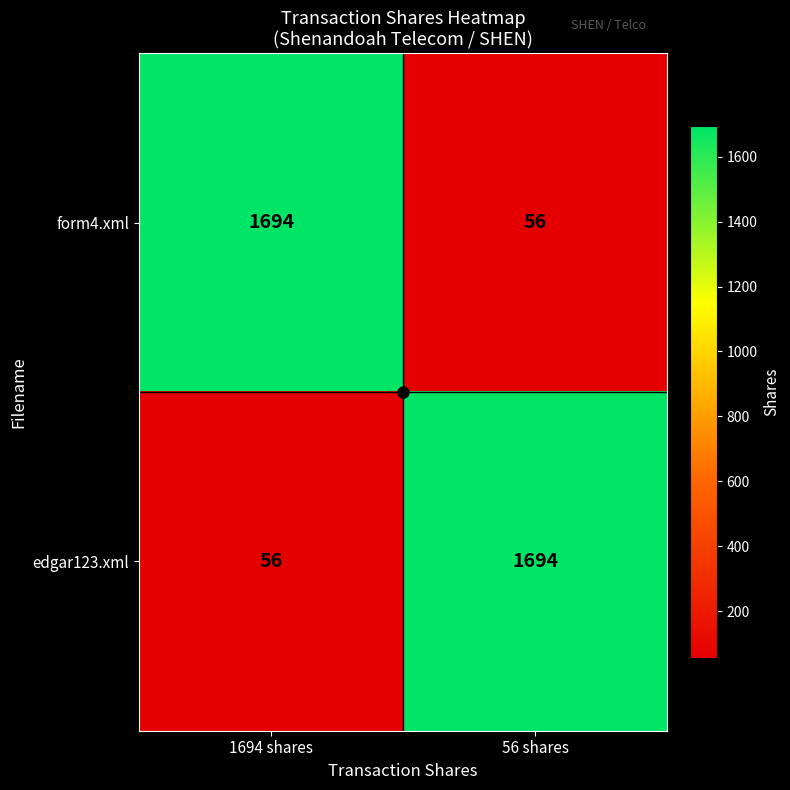

What is the spread (max minus min) of values at 1694 shares?

1638